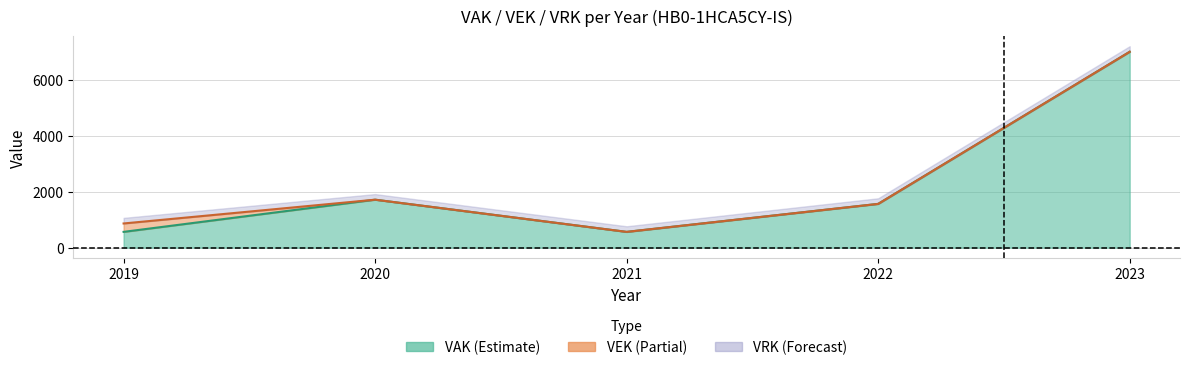

At how many categories does at least one series exceed 2234?

1